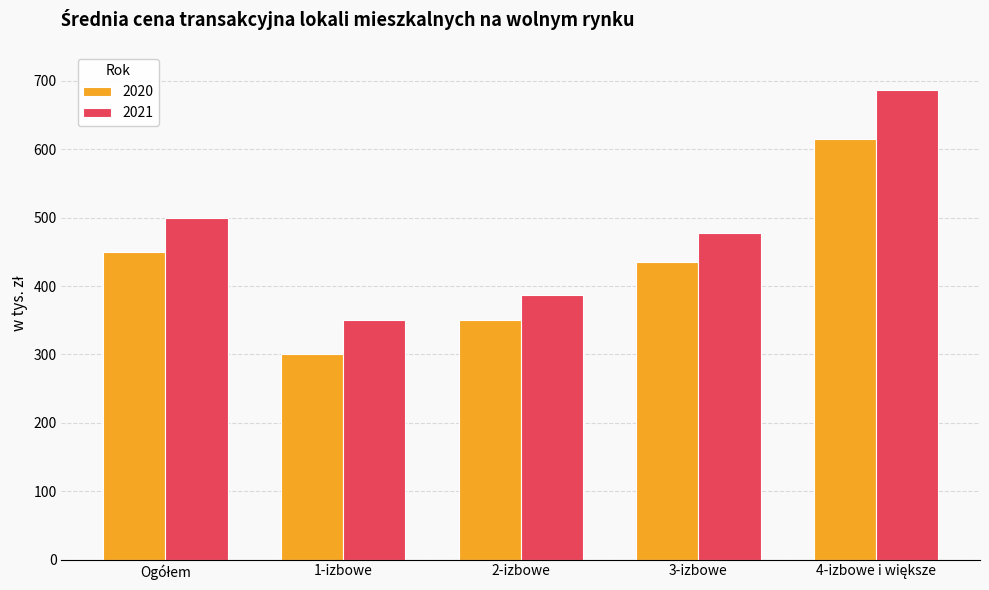

Reading left to right, what are all the values shown in this chart?

2020: 450	301	351	435	615
2021: 500	350	387	478	687